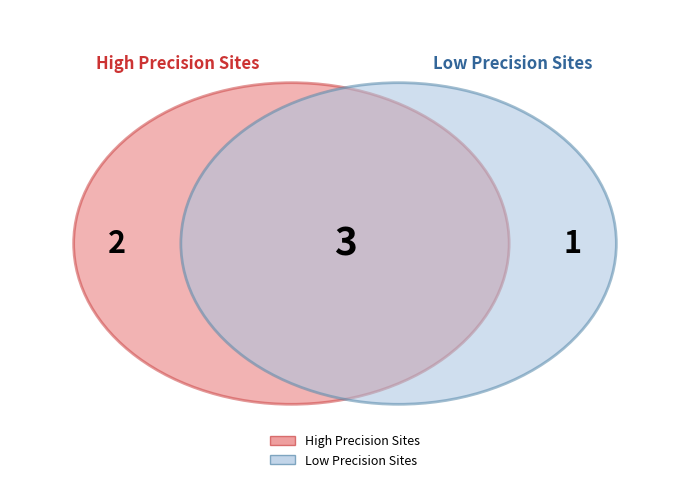

Is it true that 5 is 15% of the pie?

False